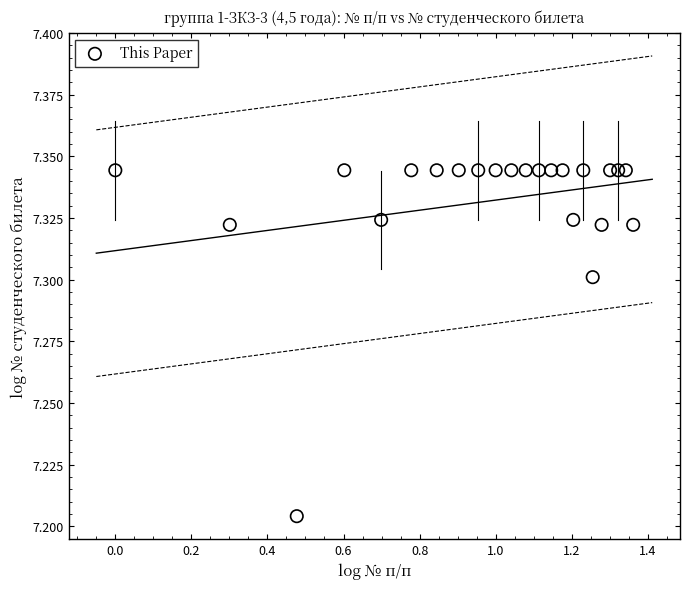

What is the range of X values (max minus min)?

1.4